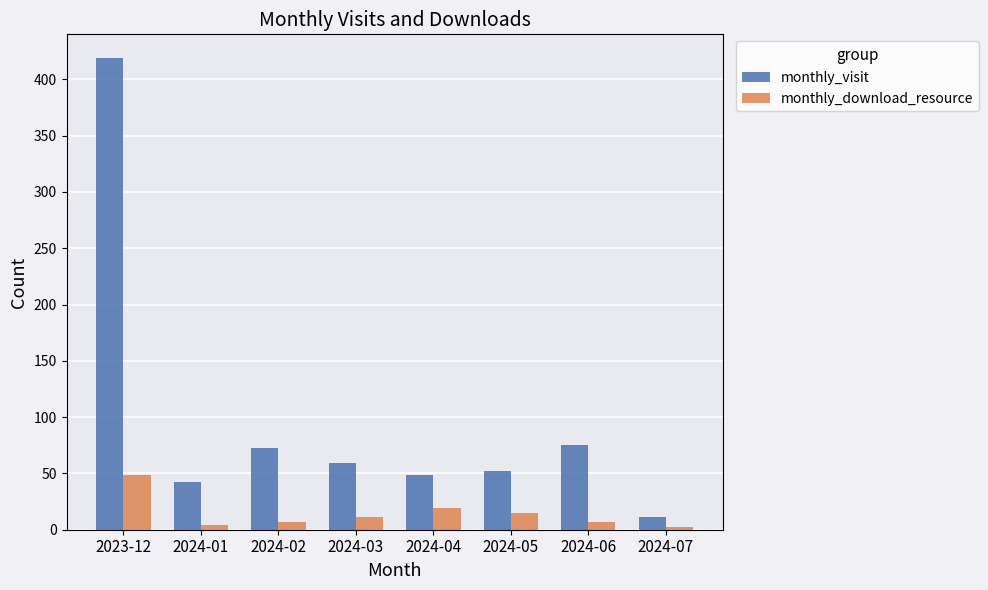

What is the approximate value of monthly_download_resource at 2024-03, to the nearest 5?

10